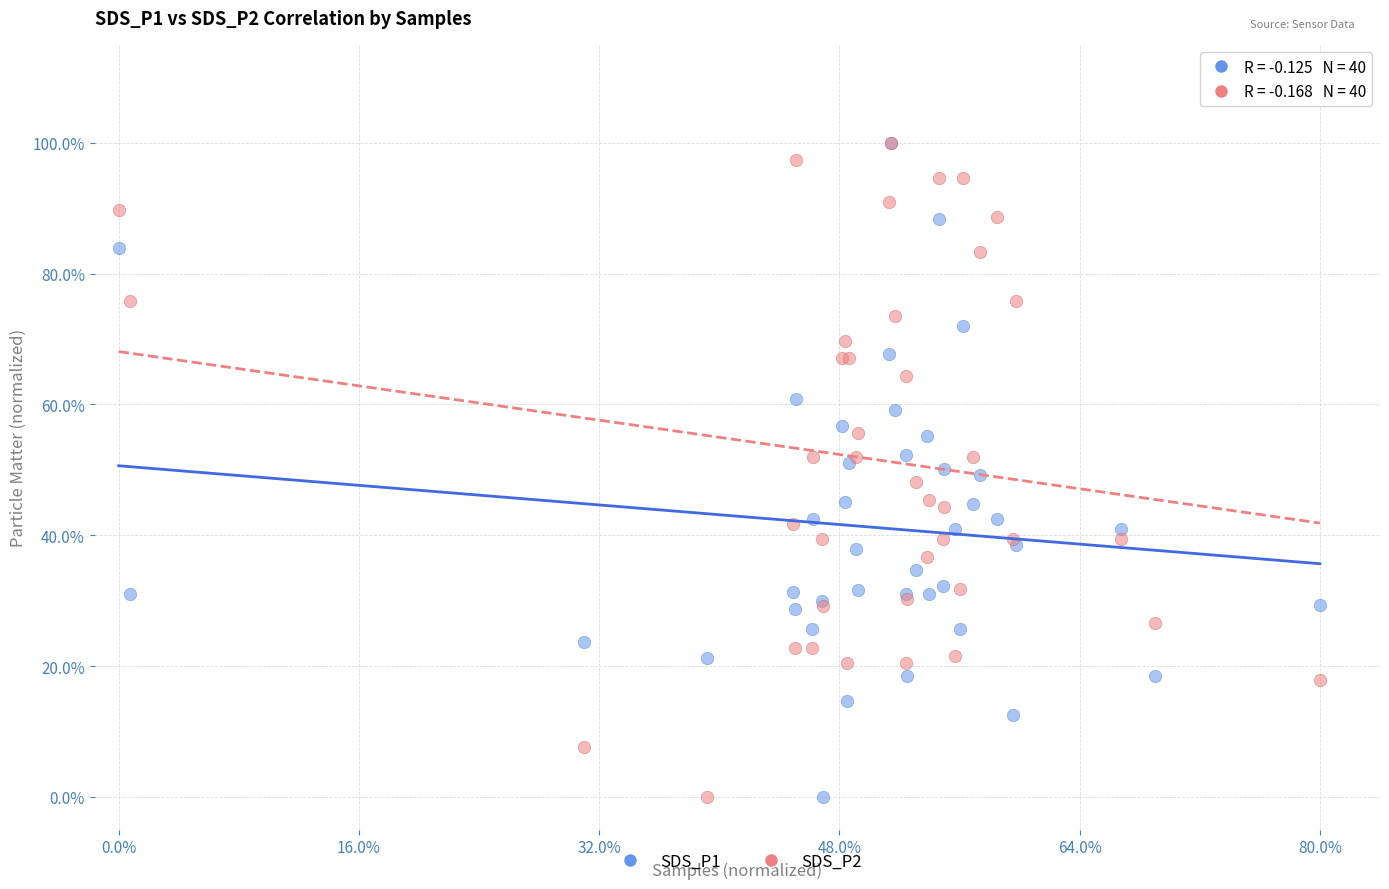

What are all the series names shown in the legend?

SDS_P1, SDS_P2